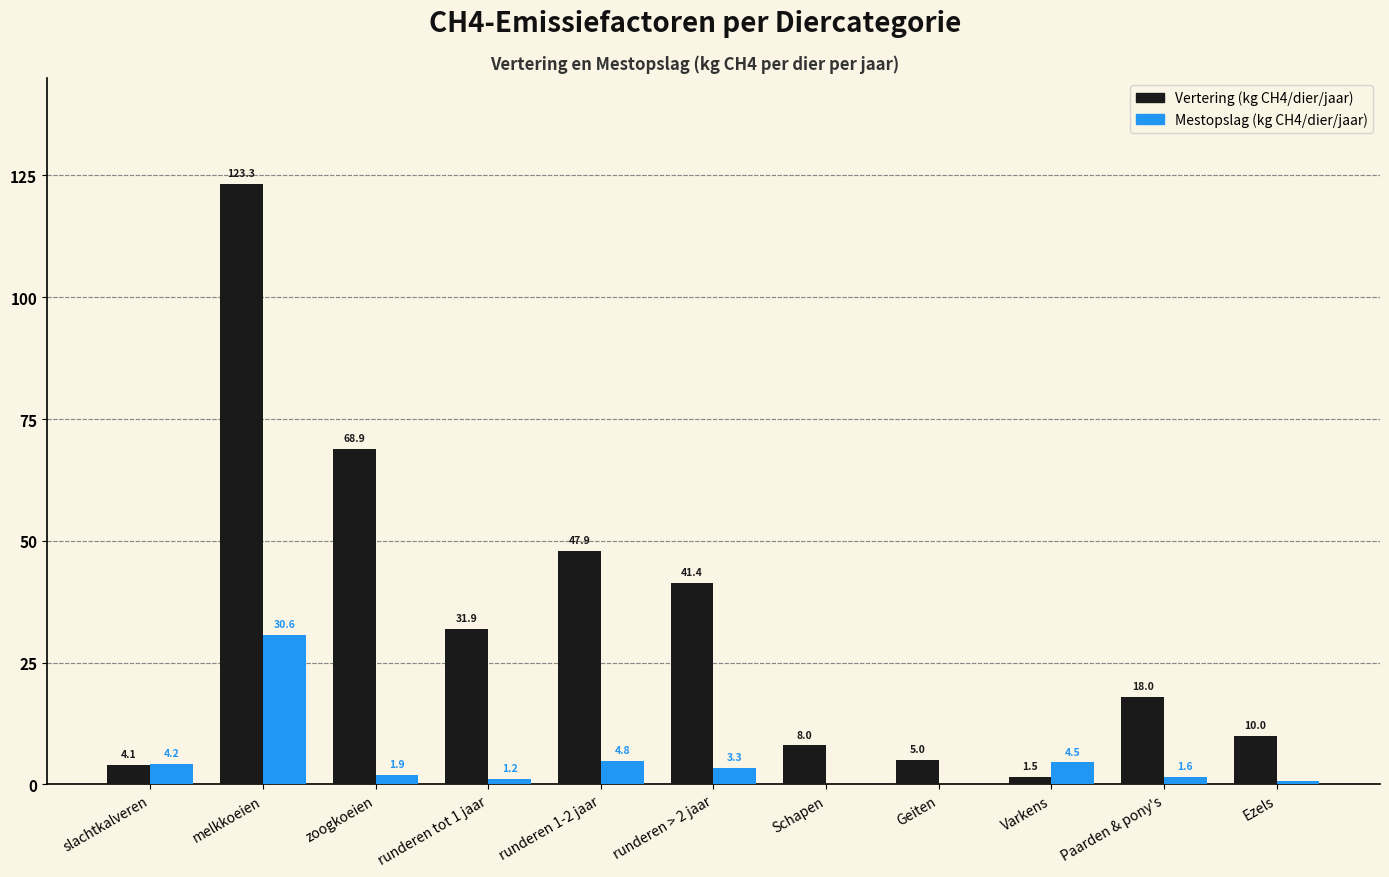

What are all the series names shown in the legend?

Vertering (kg CH4/dier/jaar), Mestopslag (kg CH4/dier/jaar)